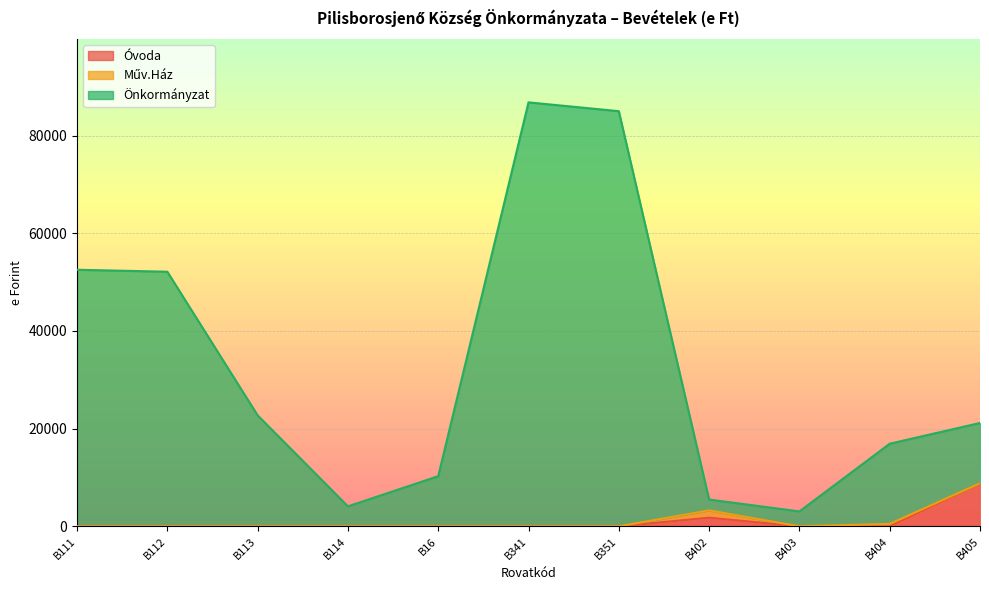

At which category does the chart reach its peak across all series?

B341